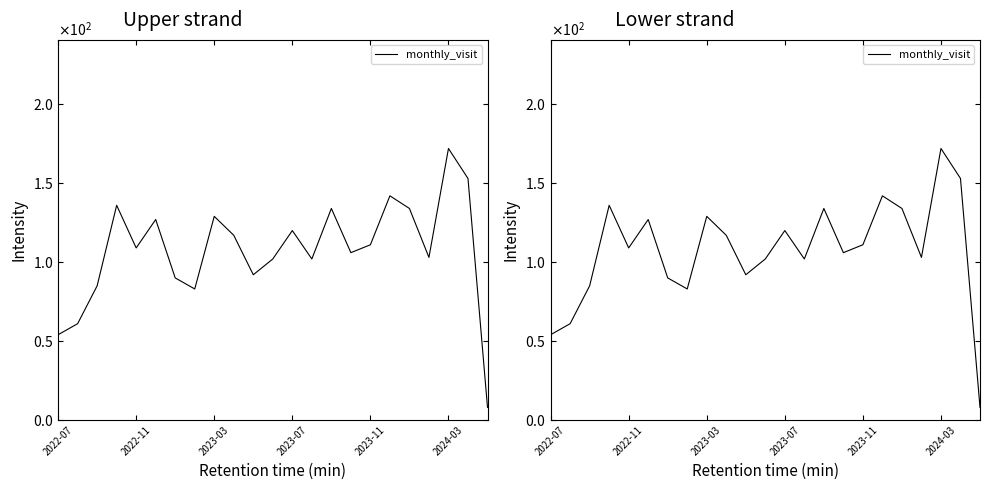

What is the value of the 13th point from the left?

120